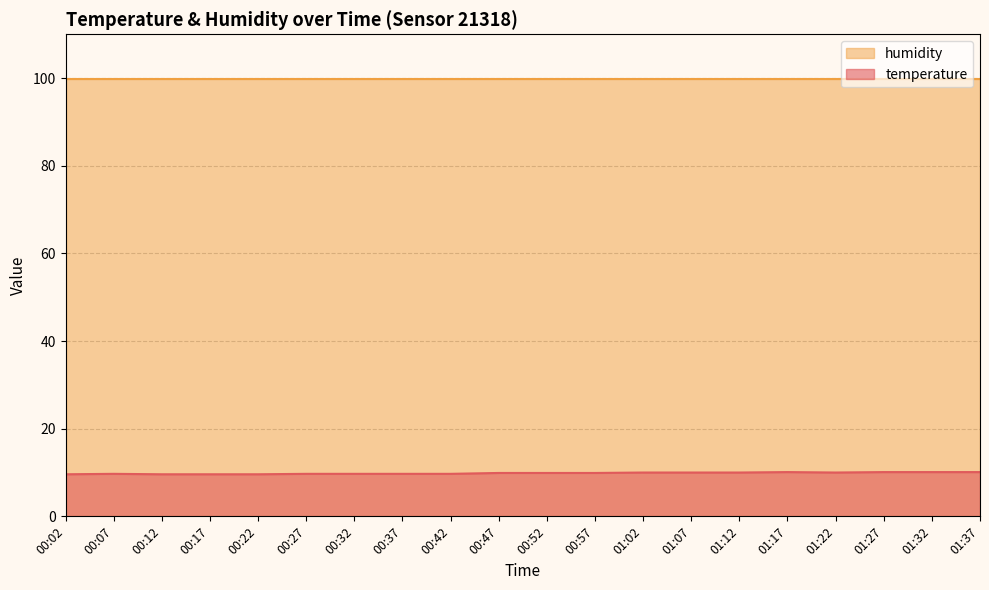

List the labels in order of value, largest first.

01:17, 01:27, 01:32, 01:37, 01:02, 01:07, 01:12, 01:22, 00:47, 00:52, 00:57, 00:07, 00:27, 00:32, 00:37, 00:42, 00:02, 00:12, 00:17, 00:22